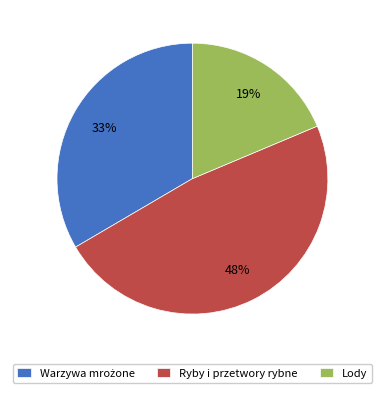

What percentage is the Lody slice, to the nearest percent?

19%